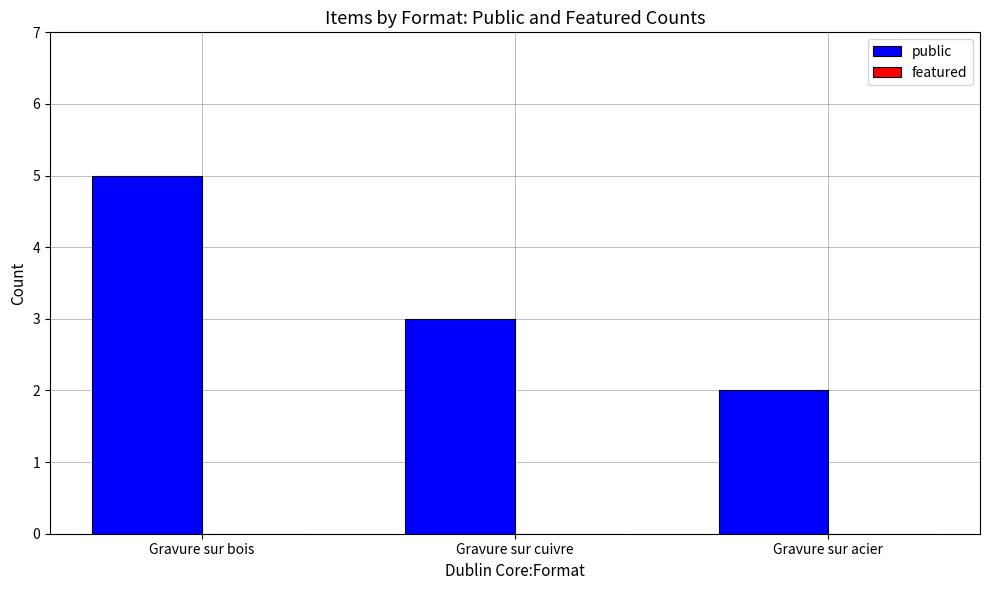

What is the label of the 1st bar from the left?

Gravure sur bois